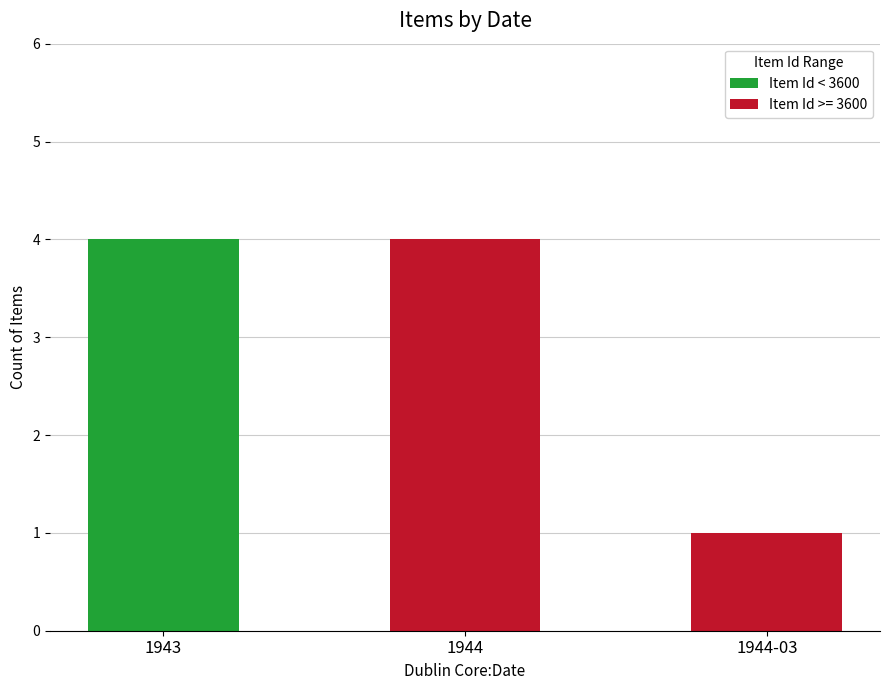

The value of Item Id < 3600 at 1944-03 is 0. True or false?

True